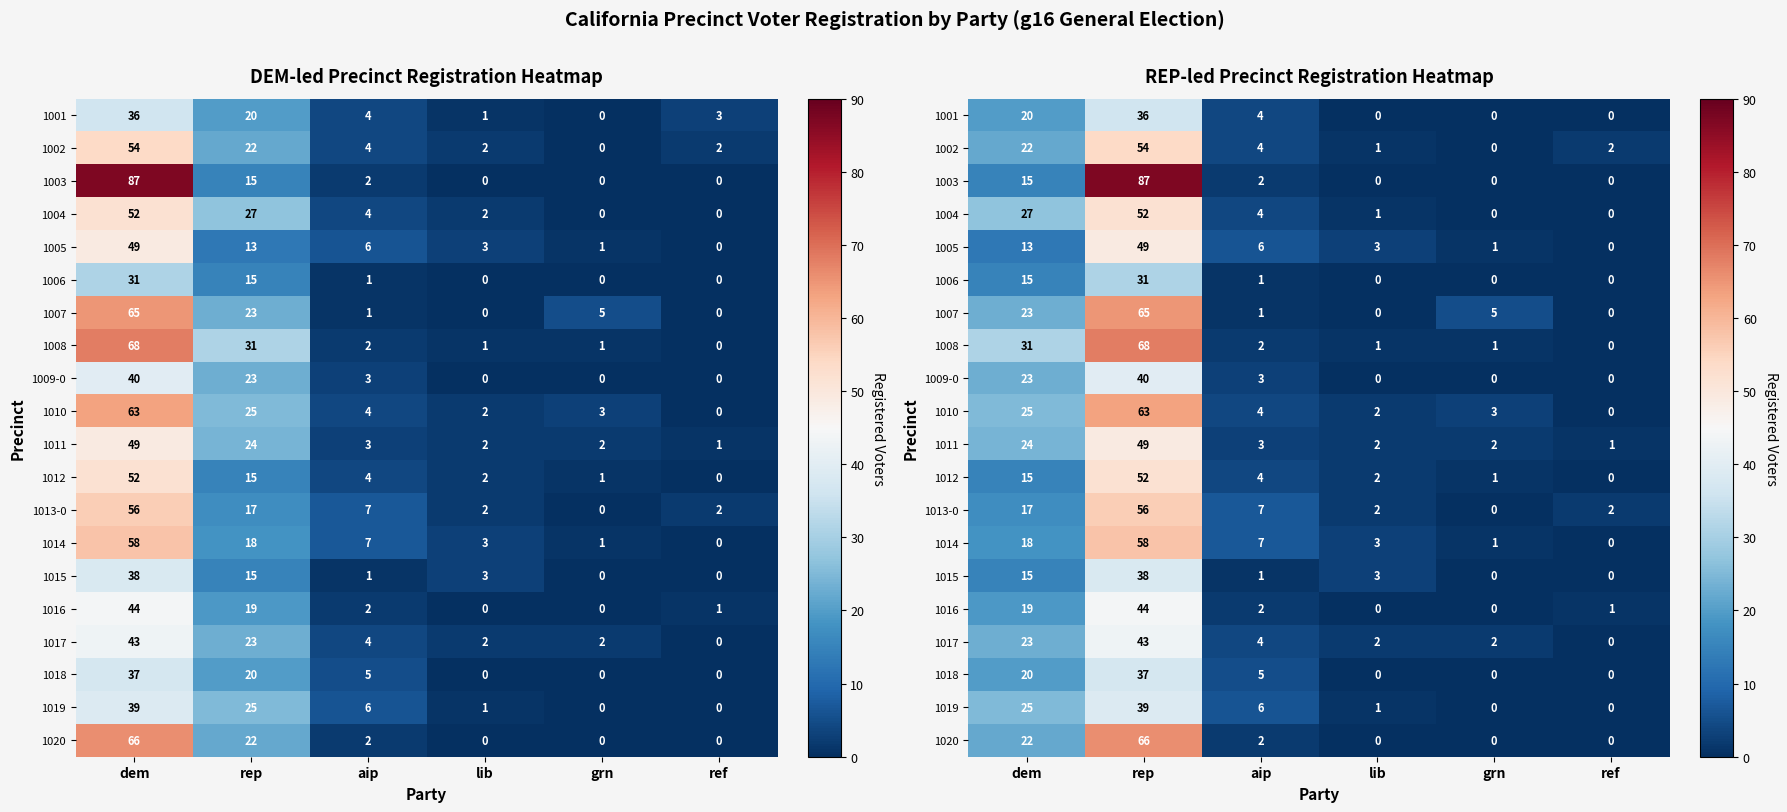

Where does the 1017 series first go above 4?

dem